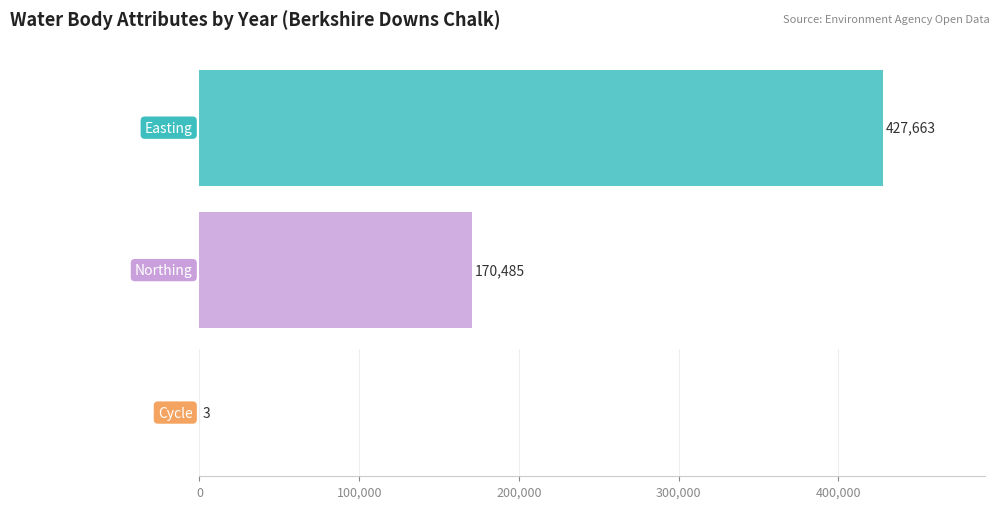

Which series has the largest total across all categories?

Easting